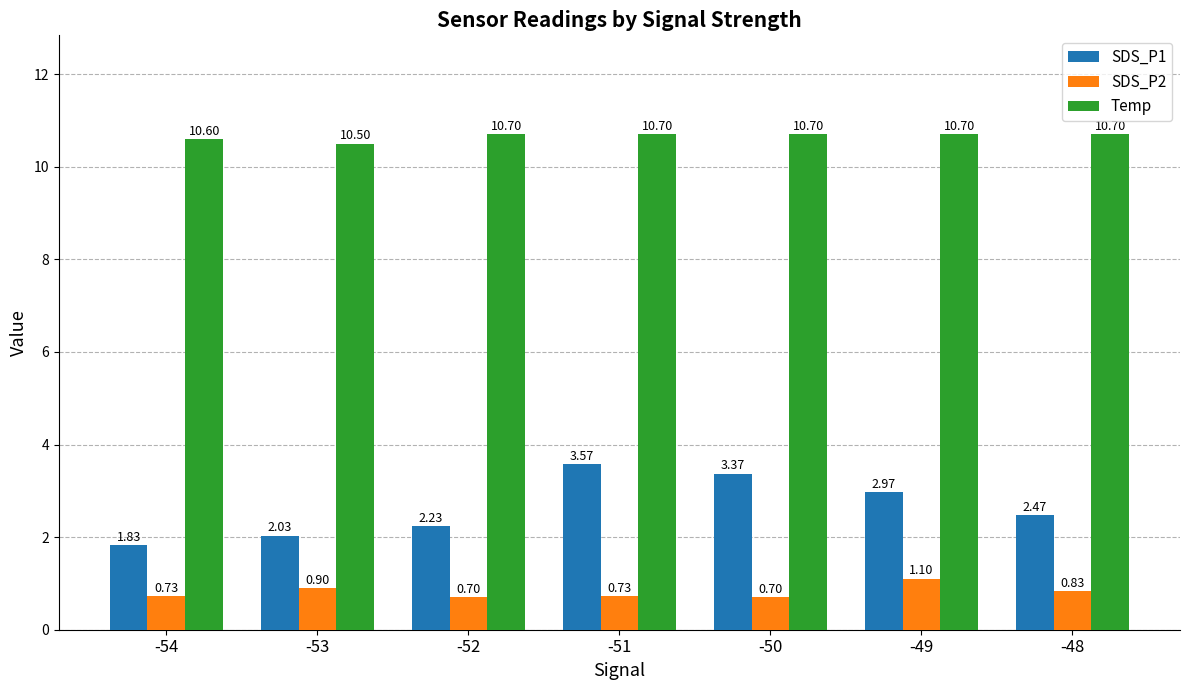

What is the sum of all SDS_P1 values?

18.5